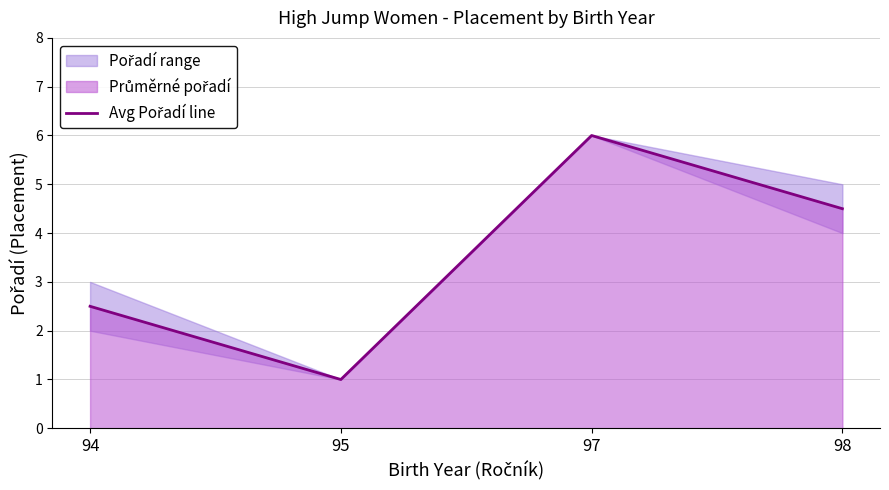

Reading right to left, what are all the values shown in this chart?

4.5	6.0	1.0	2.5